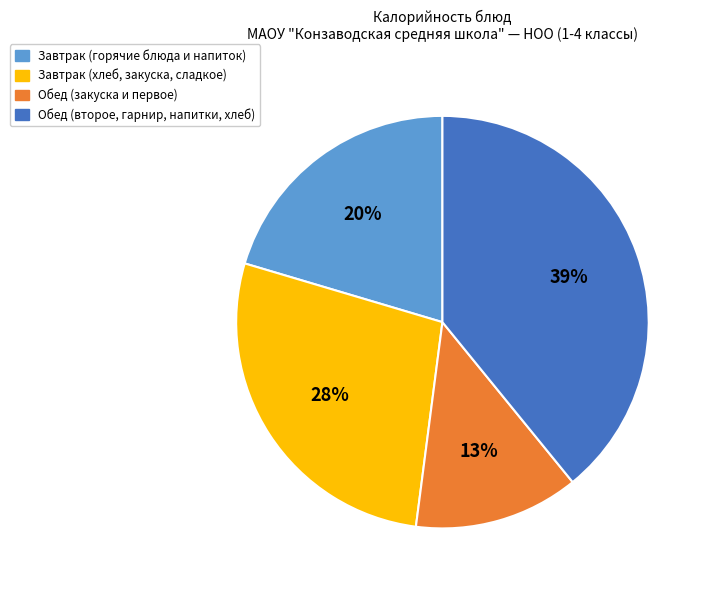

Is there any slice that represents more than half of the pie?

No